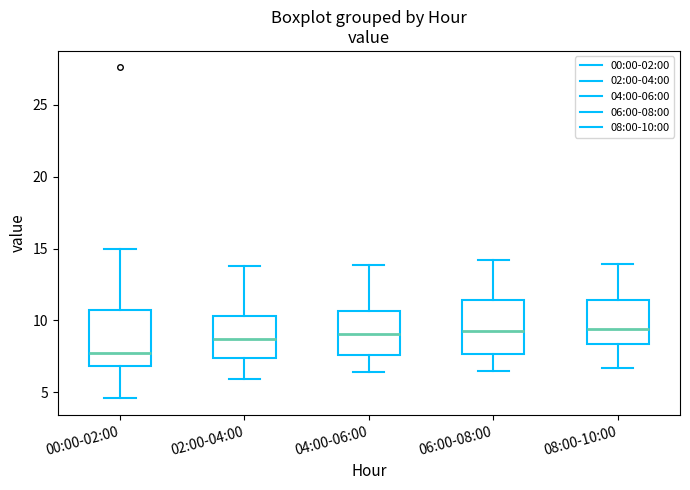

Where does the upper whisker of the box for 00:00-02:00 end on the y-axis? The values are not printed on the chart, so give them approximately, as read against the axis.

15.0